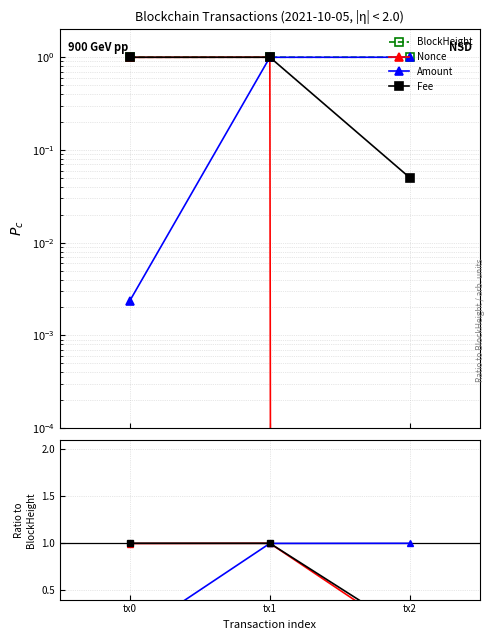

Reading left to right, what are all the values shown in this chart?

BlockHeight: 1.0	1.0	1.0
Nonce: 1.0	1.0	0.0
Amount: 0.0	1.0	1.0
Fee: 1.0	1.0	0.1